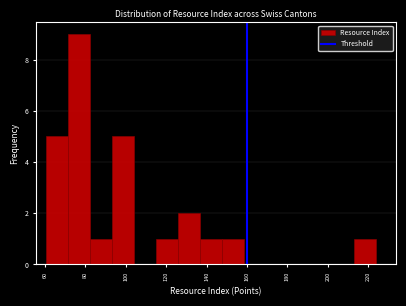

How tall is the bar that spans 116 to 126 on the x-axis? Neither the bar edges nor the heights are printed on the chart, so give them approximately, as read against the axes.

1